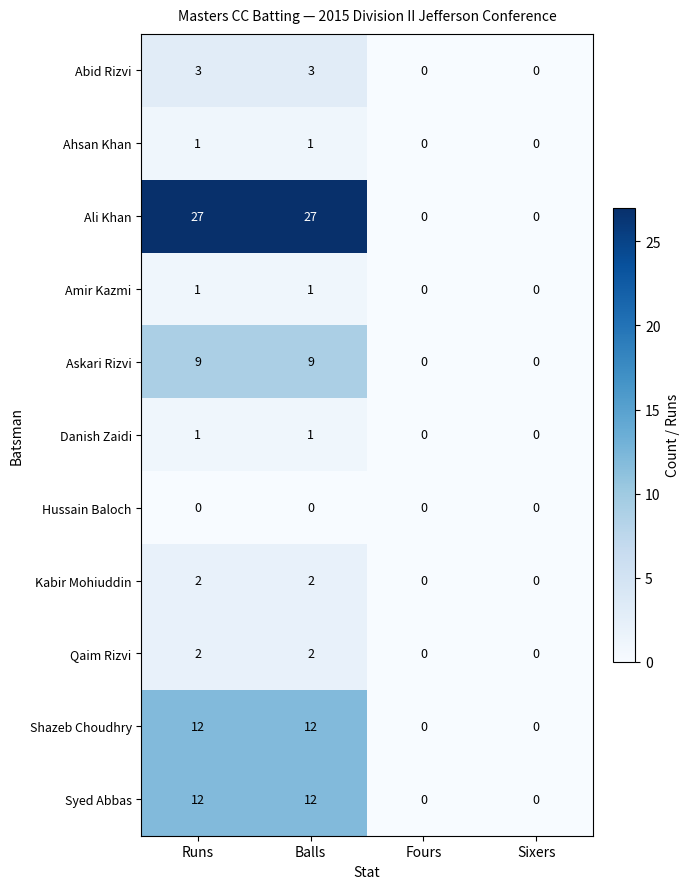

Count the Shazeb Choudhry values in the range 0 to 12.

4